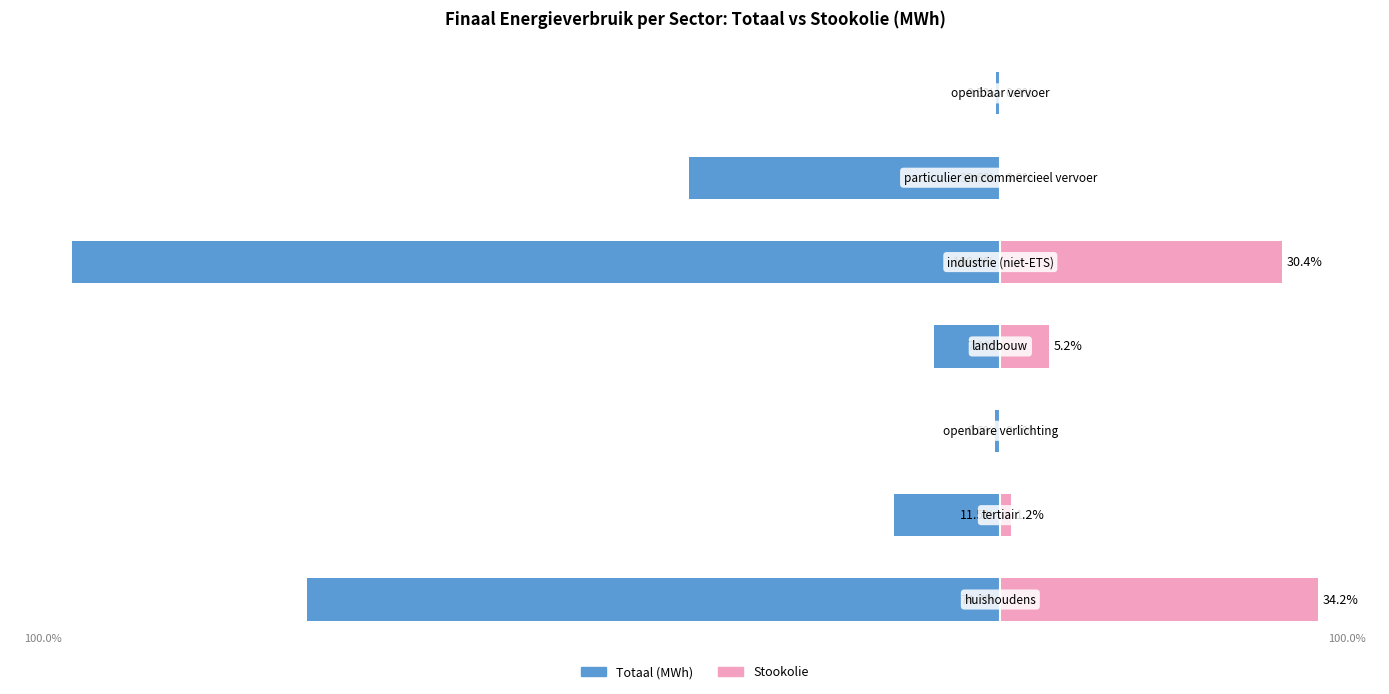

Reading left to right, list all the values displayed in this chart.

Totaal (MWh): 0=-74.7	1=-11.5	2=-0.6	3=-7.1	4=-100.0	5=-33.6	6=-0.5
Stookolie: 0=34.2	1=1.2	2=0.0	3=5.2	4=30.4	5=0.0	6=0.0